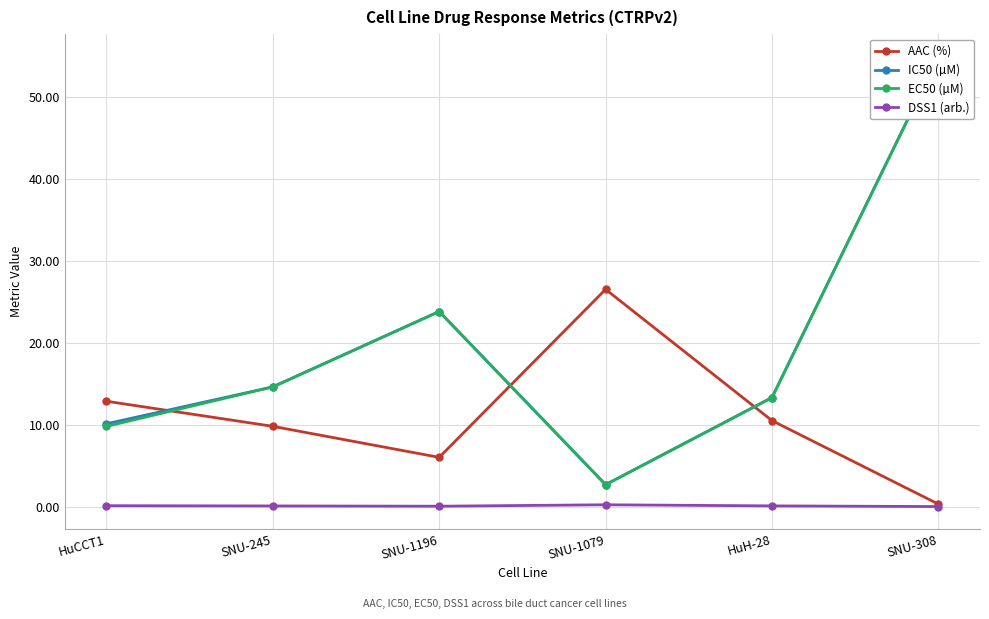

True or false: DSS1 (arb.) has a value of 0.0 at SNU-308.

True